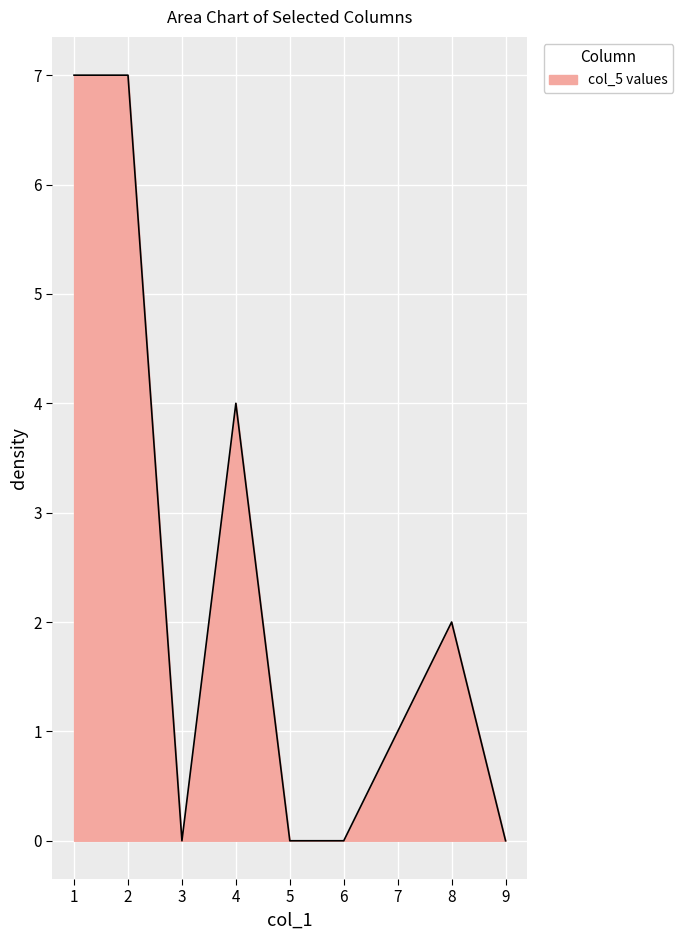

What is the greatest value displayed?

7